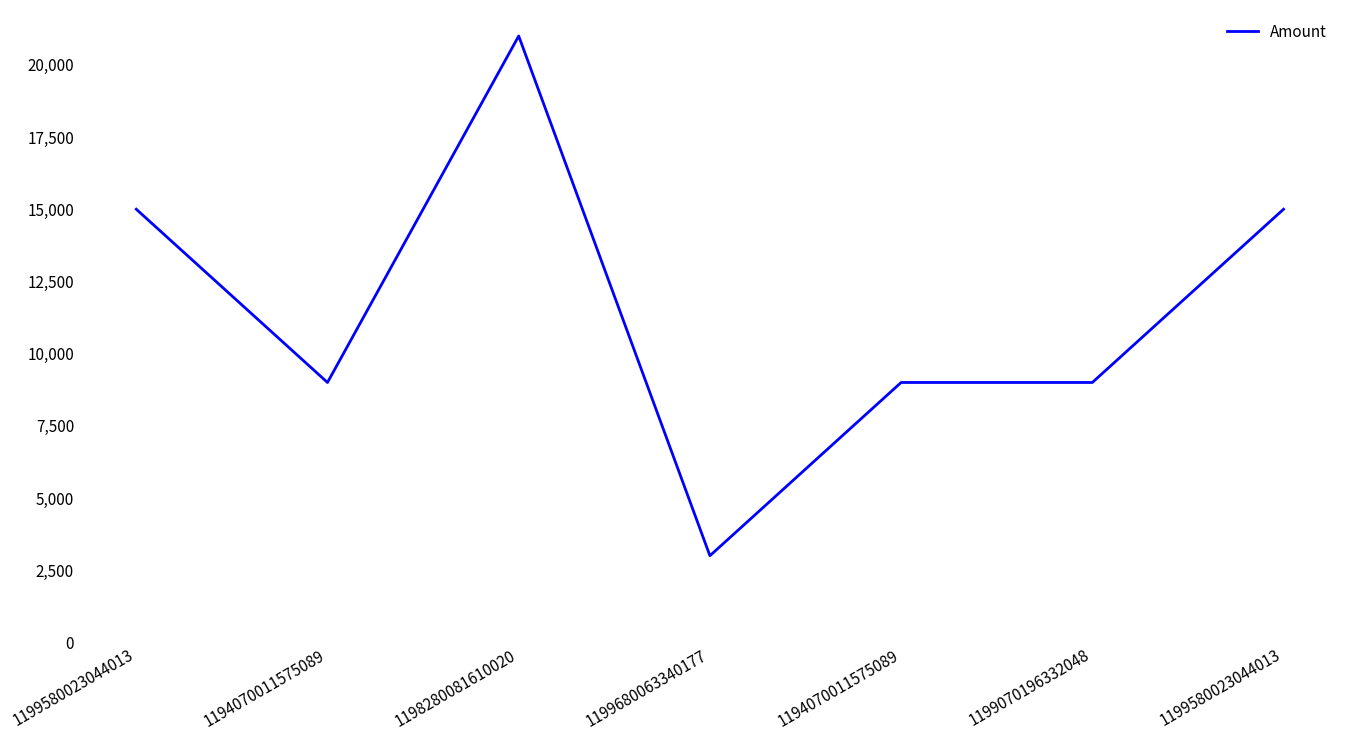

How many distinct data groups are displayed?

1